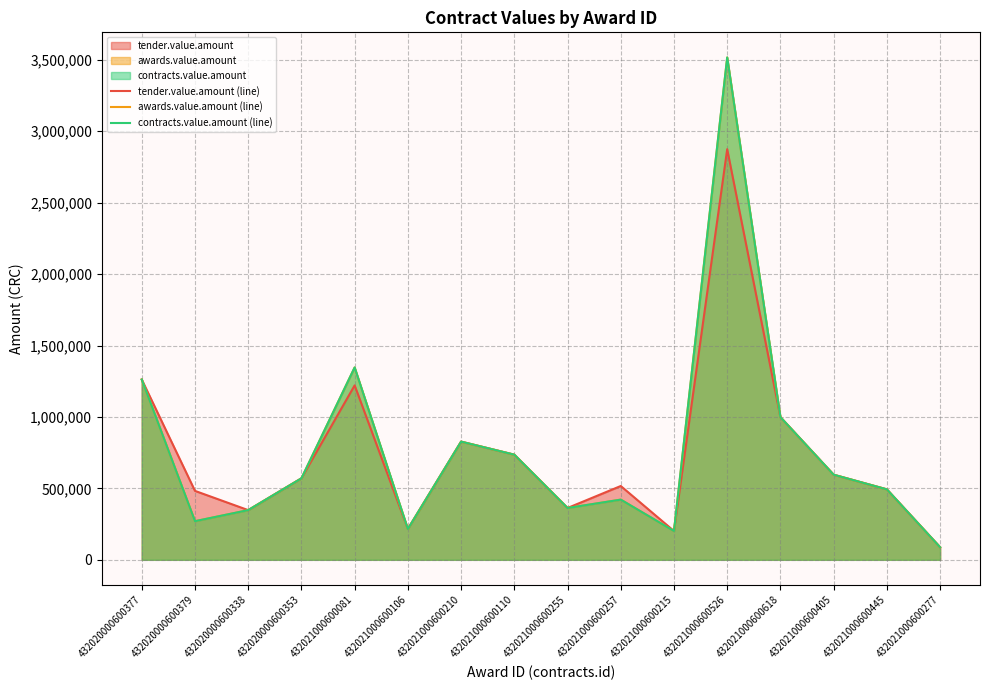

Between 432021000600106 and 432021000600210, which series saw the biggest shift?

tender.value.amount (line)